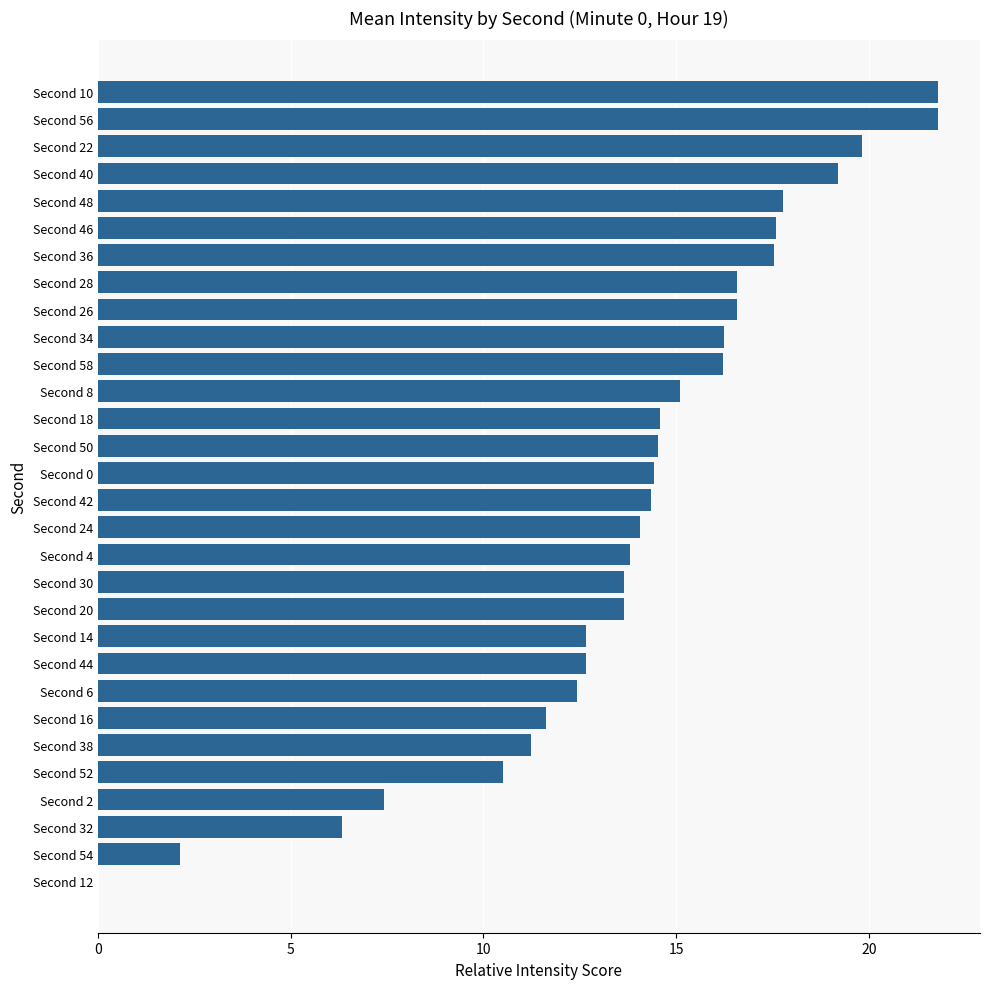

How many data points does each series have?

30